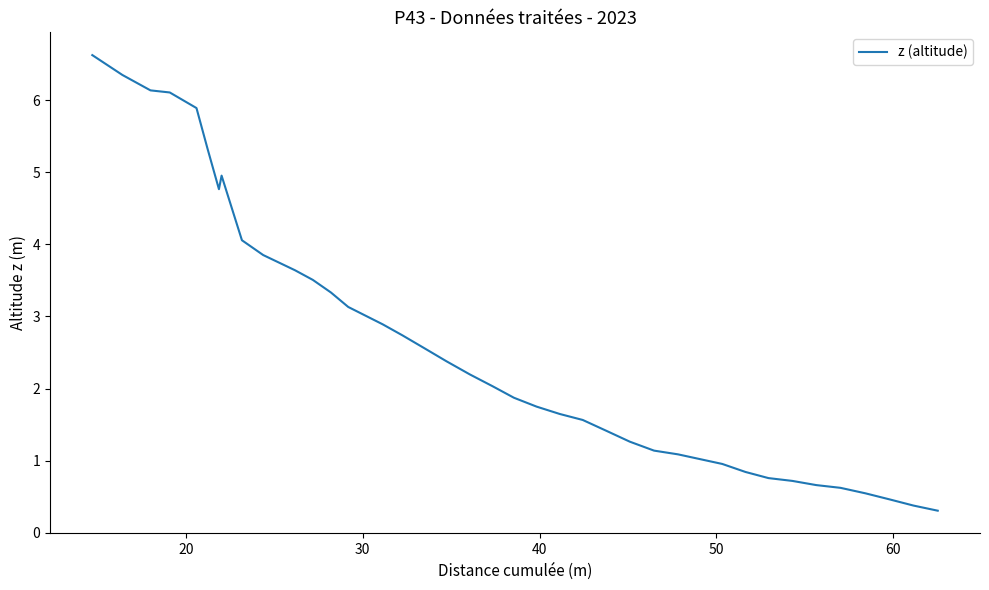

What is the difference between the maximum and minimum values?

6.3